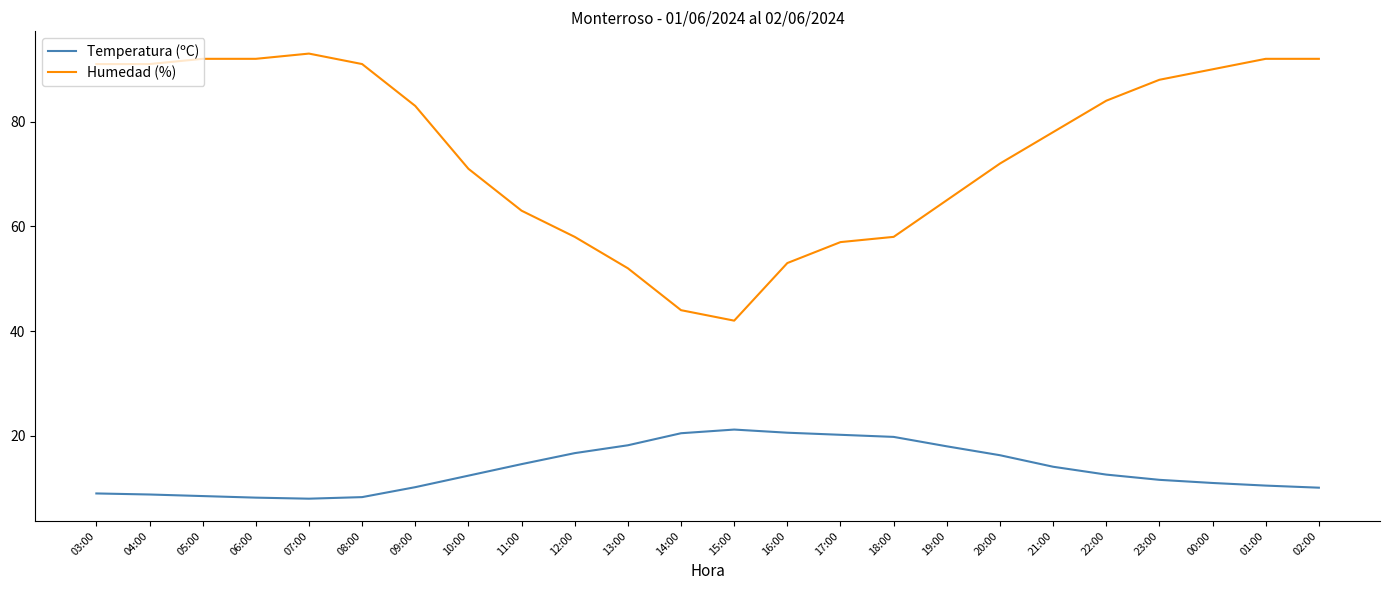

What is the difference between the maximum and second lowest values in the Temperatura (ºC) series?

13.0